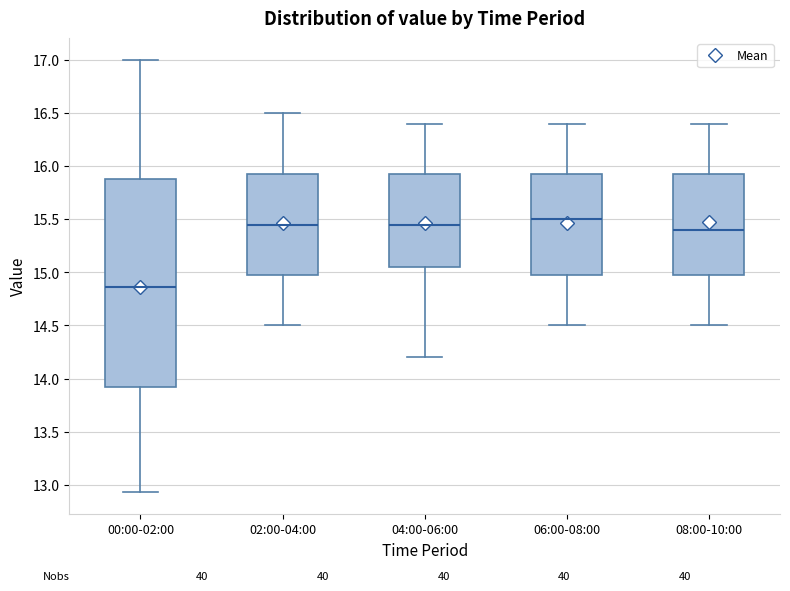

Which box is the tallest, from its lower edge to its upper edge?

00:00-02:00